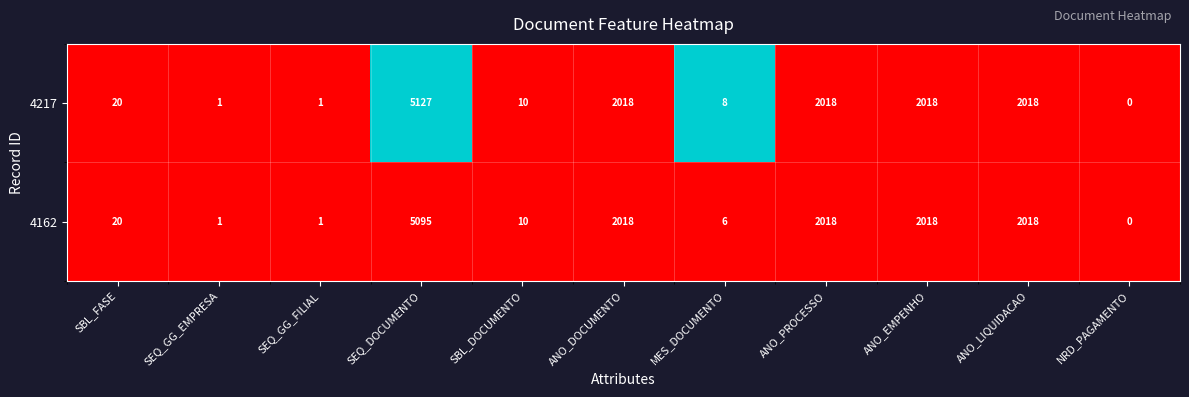

Is it true that 4217 equals 2115 at NRD_PAGAMENTO?

False